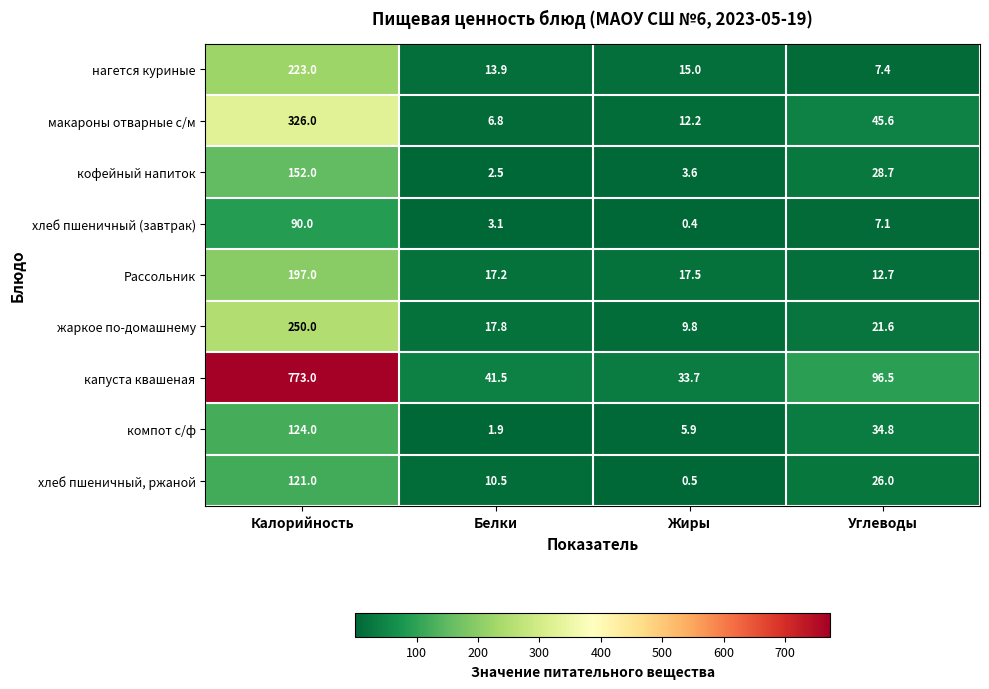

How many data points in хлеб пшеничный (завтрак) are above 7?

2